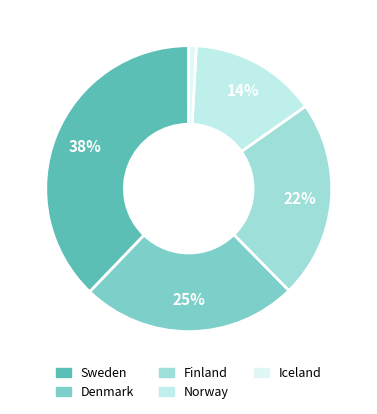

What percentage is the Denmark slice, to the nearest percent?

25%